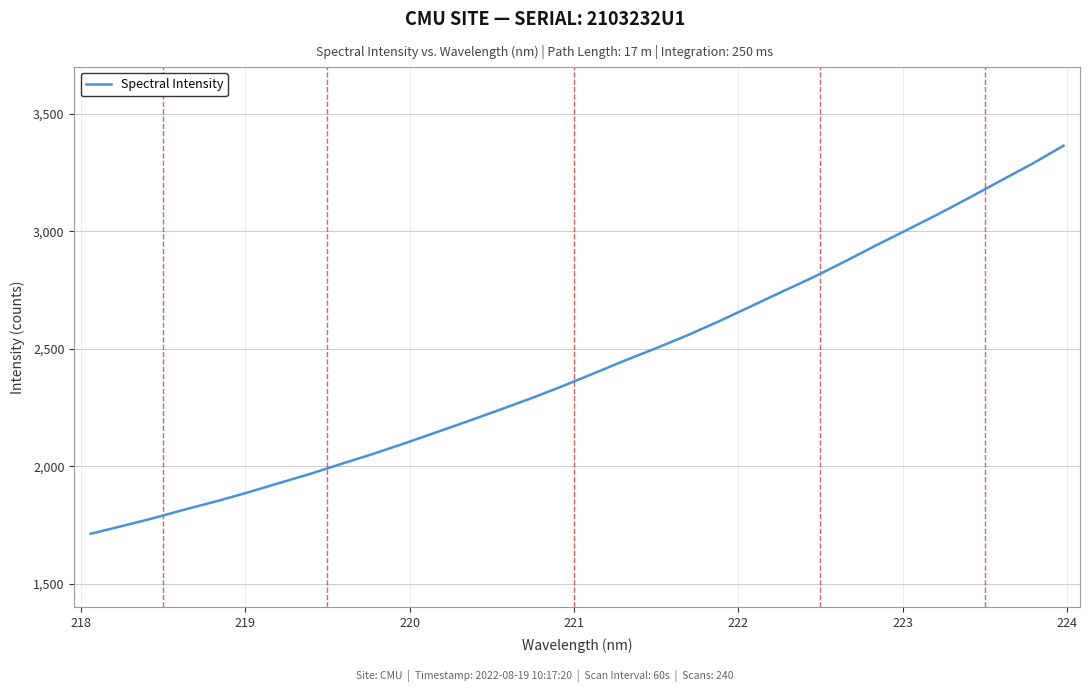

How many series are shown in this chart?

1